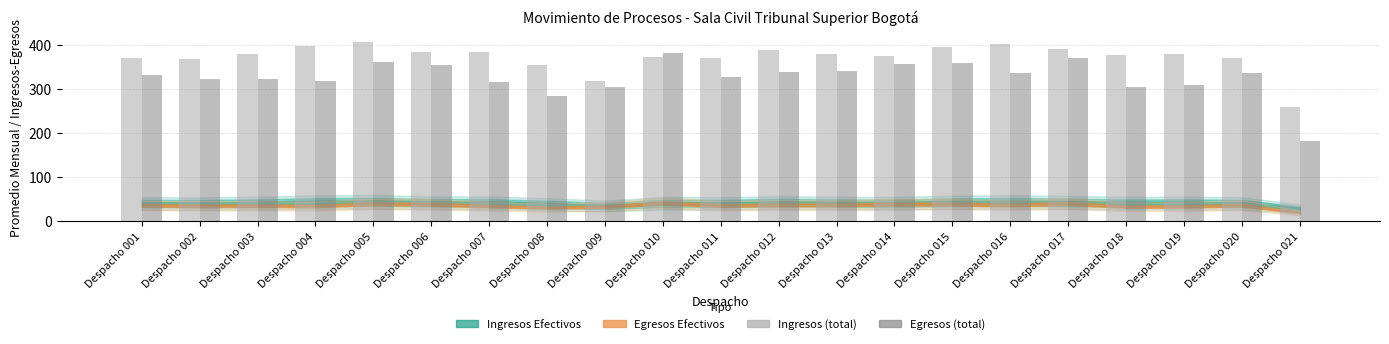

What is the difference between the maximum and minimum values in the Egresos Efectivos series?

200